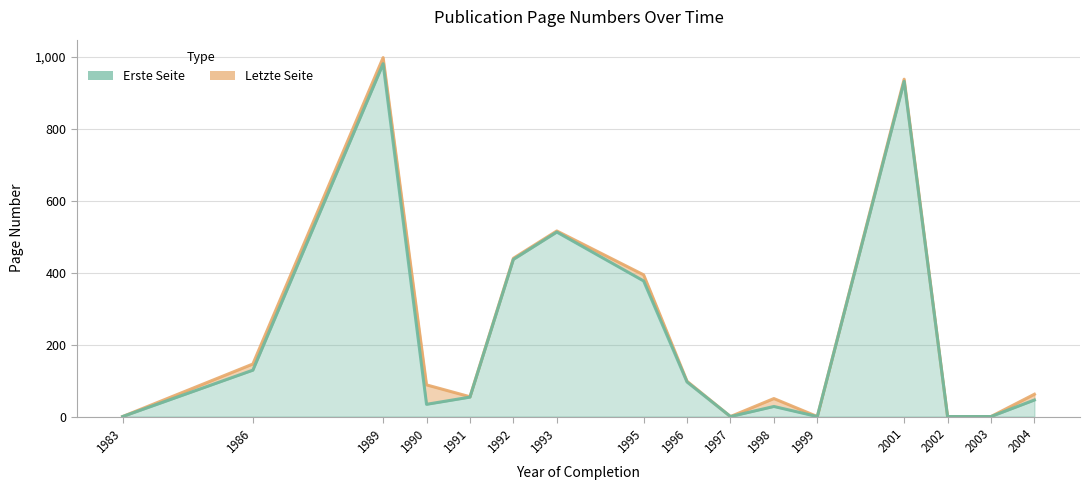

What is the value of the Letzte Seite point at the 4th from the left?

88